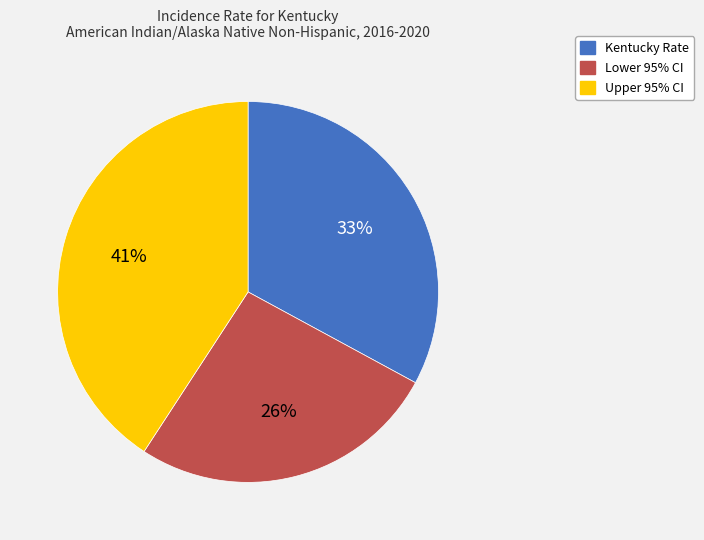

To the nearest percent, what is the difference between the largest and smallest slice percentages?

15%